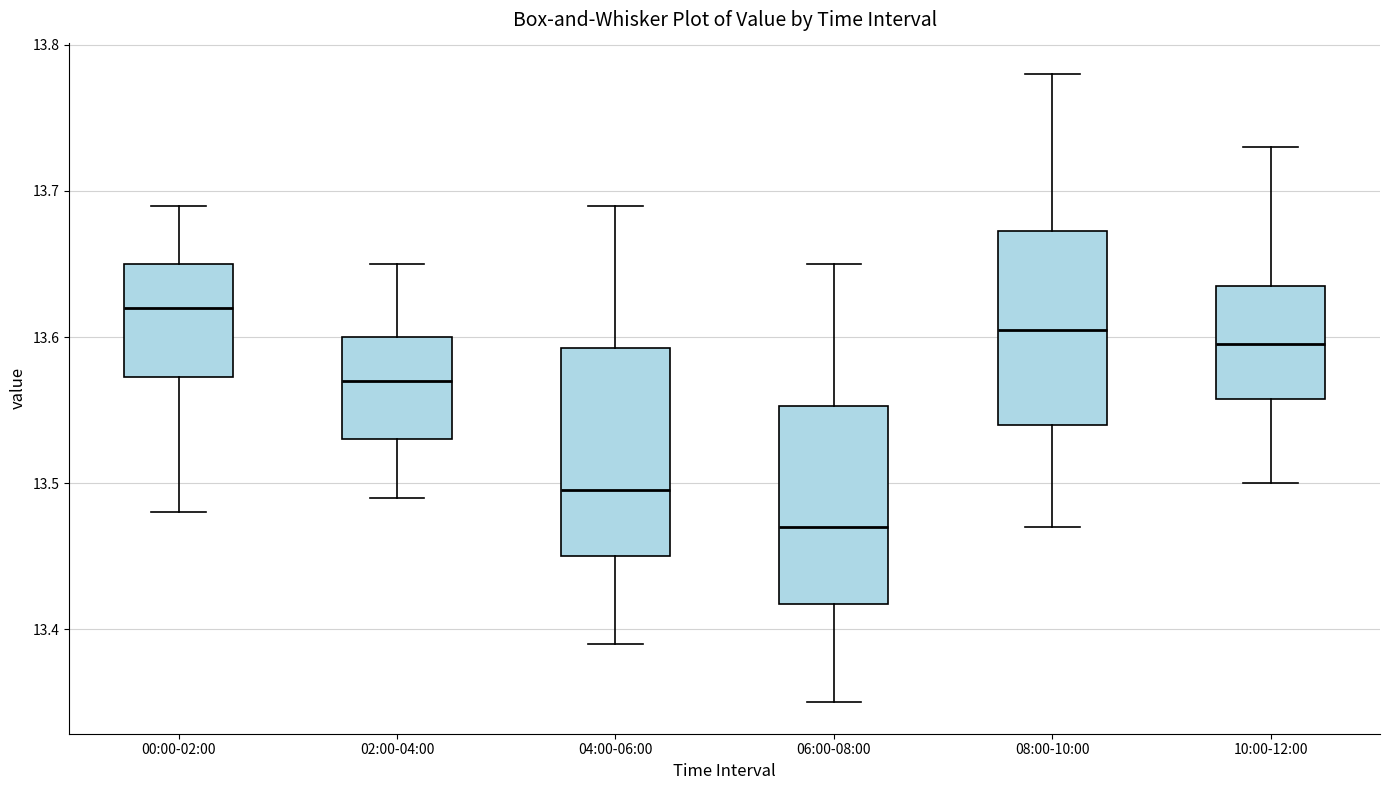

Which box's median line is the highest?

00:00-02:00